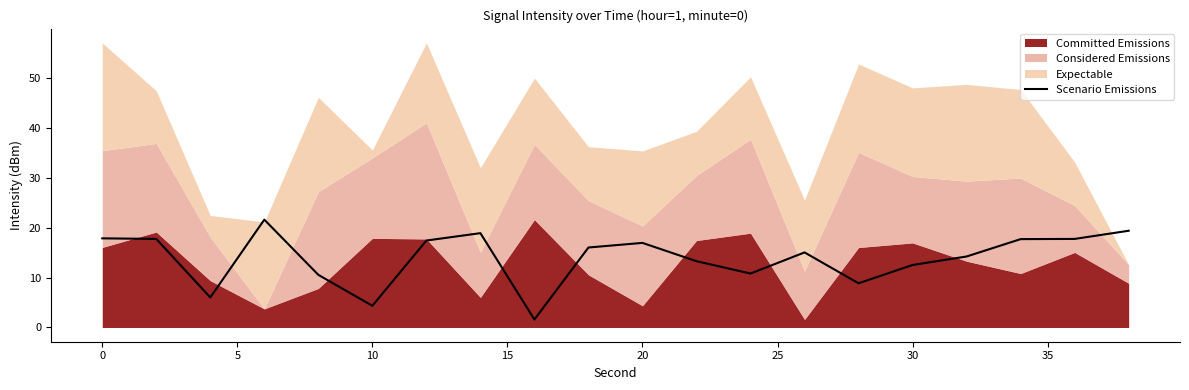

What is the average value?

13.9